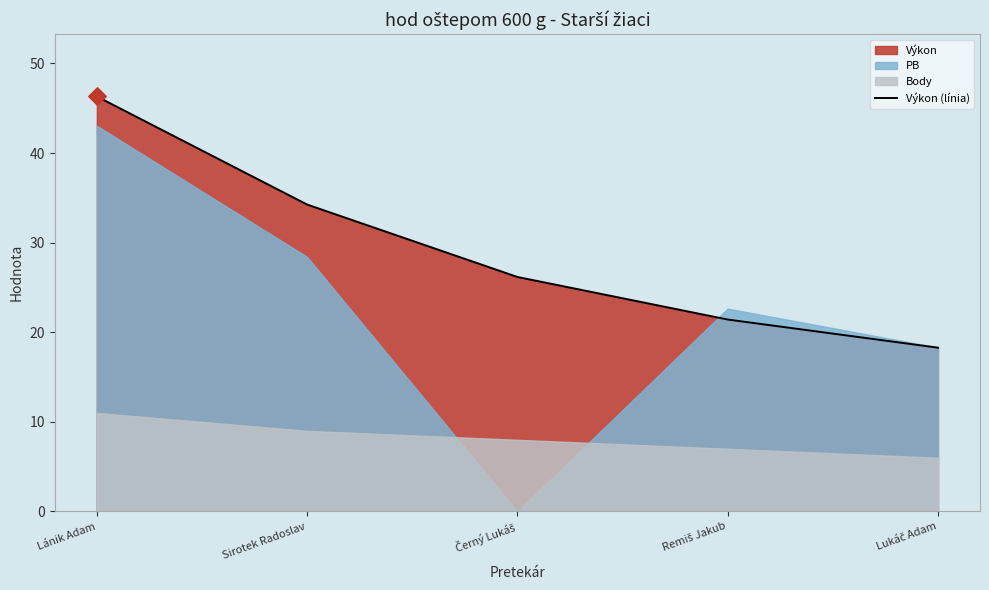

What is the change in value from Remiš Jakub to Lukáč Adam?

-3.1